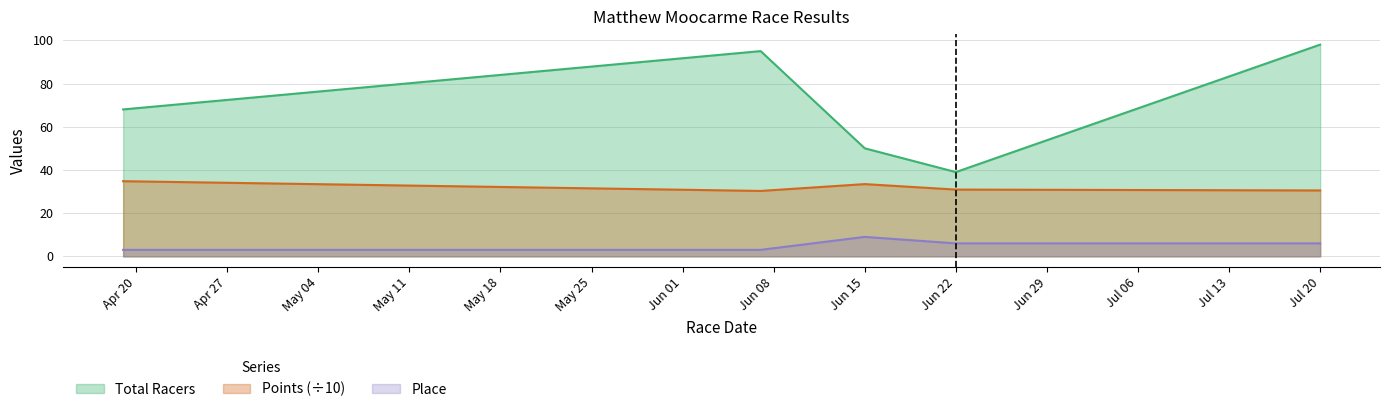

Rank the series by their average value, from highest to lowest.

Total Racers, Points (÷10), Place